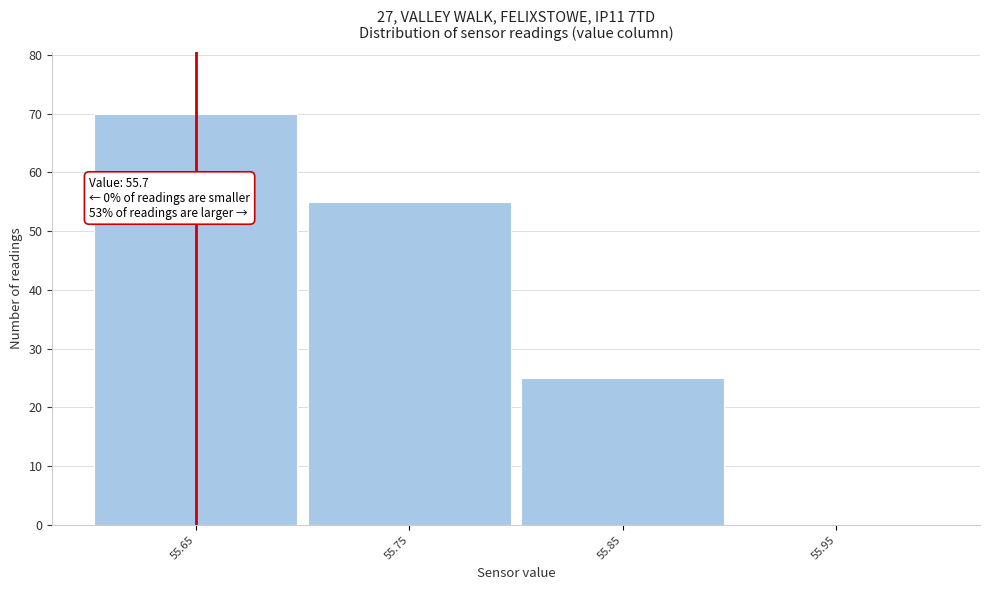

Reading left to right, extract all data points from this chart.

55.65=70	55.75=55	55.85=25	55.95=0